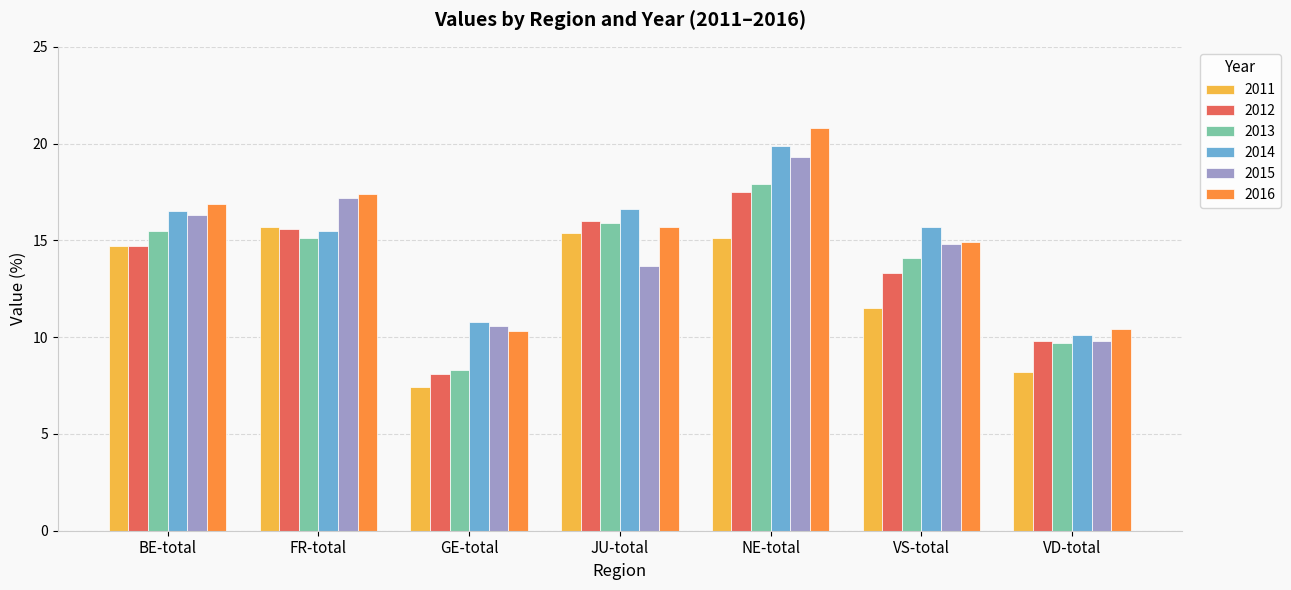

At which category does the chart reach its peak across all series?

NE-total